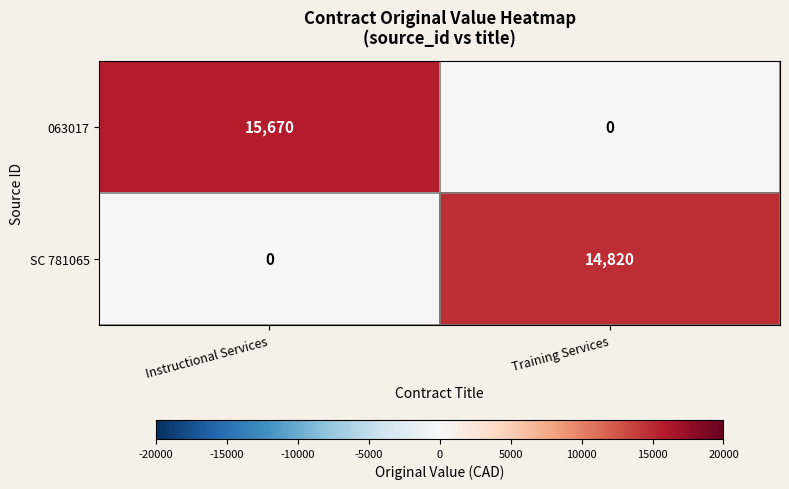

Rank the series by their maximum value, from lowest to highest.

SC 781065, 063017